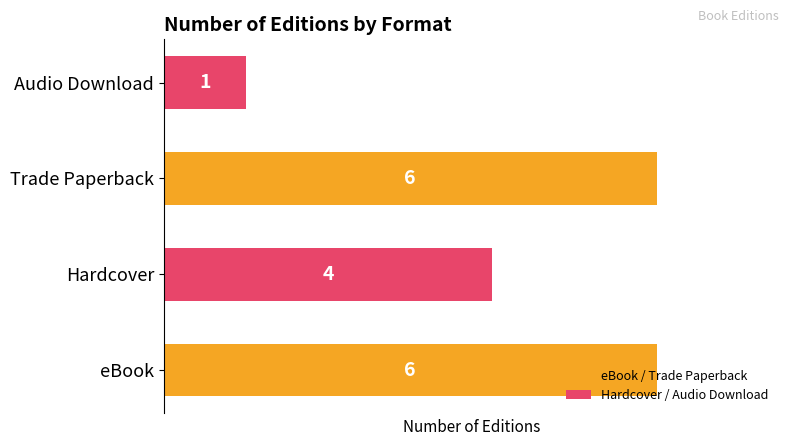

The value at eBook is 6. True or false?

True